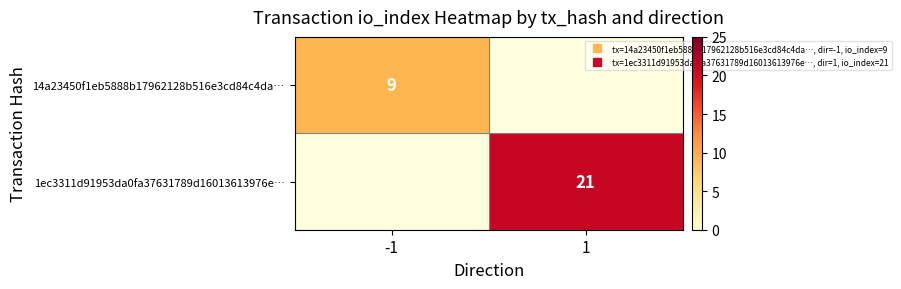

At how many categories does at least one series exceed 11?

1